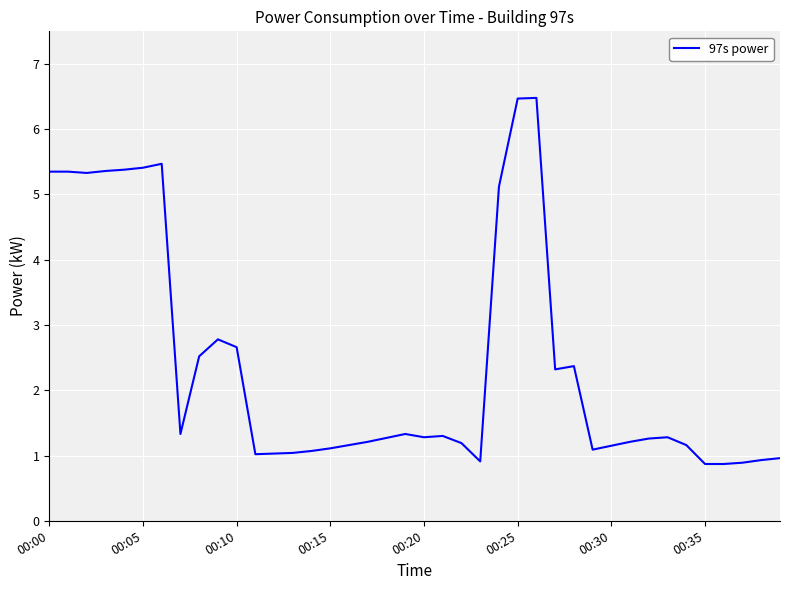

What is the difference between the maximum and minimum values?

5.6